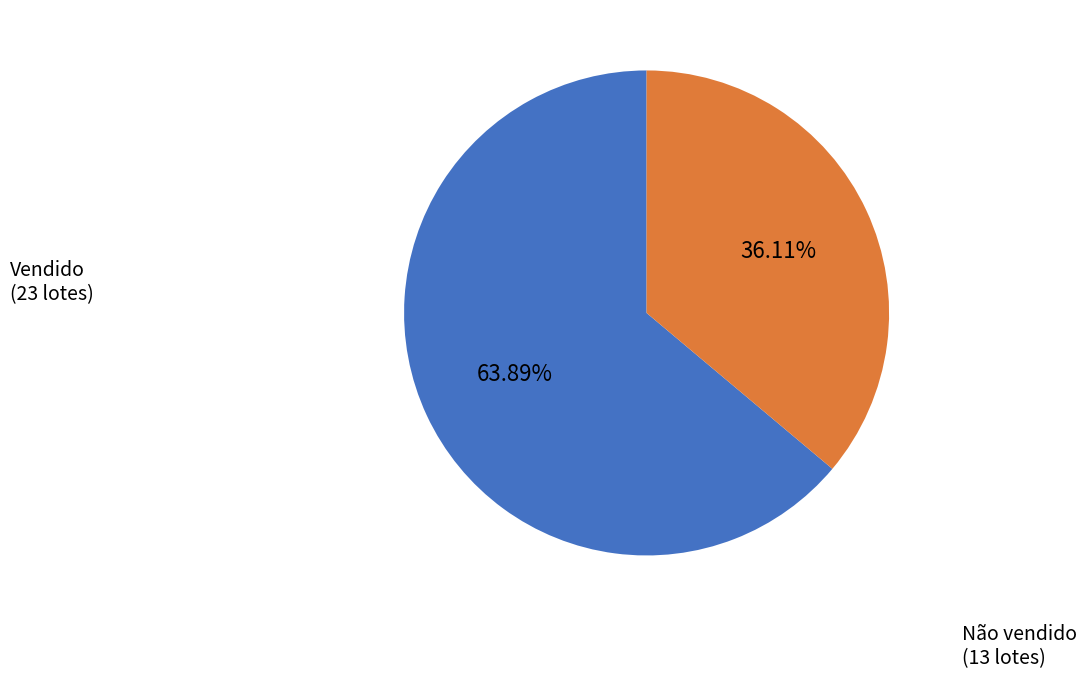

How many segments does this pie chart have?

2